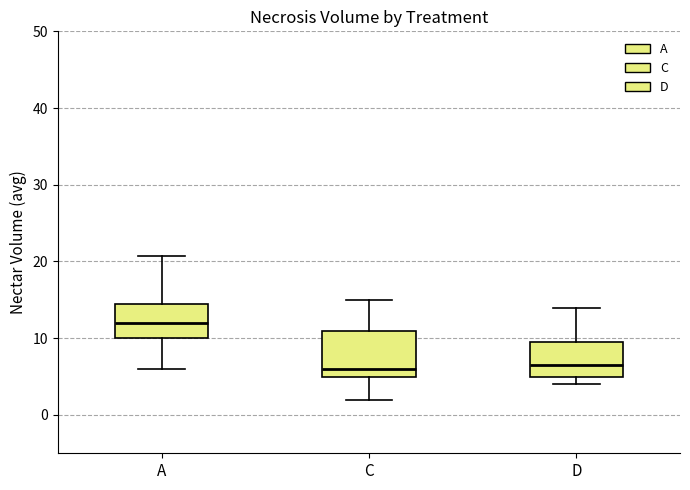

Reading left to right, transcribe this box plot: for each box, give where its median line is, the range the box spans, and where its two whiskers end, as read against the y-axis. The values are not printed on the chart, so give them approximately, as read against the axis.

A: median 12, box 10 to 15, whiskers 6 to 21
C: median 6, box 5 to 11, whiskers 2 to 15
D: median 7, box 5 to 10, whiskers 4 to 14